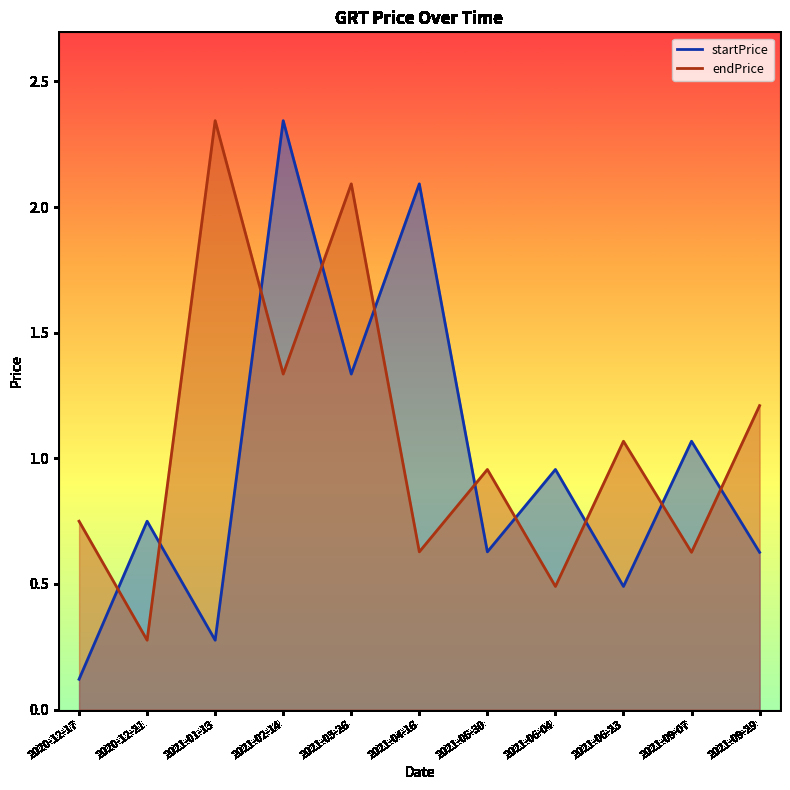

How many interior local valleys does the endPrice series have?

5